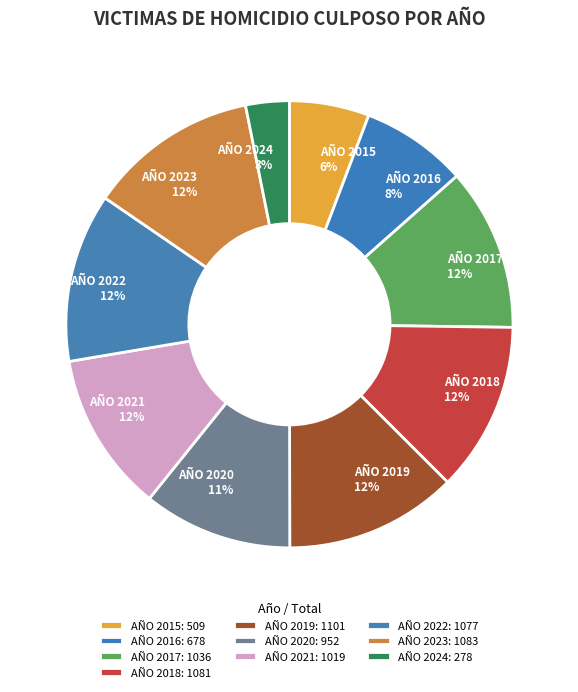

The AÑO 2021 slice represents 12% of the pie. True or false?

True